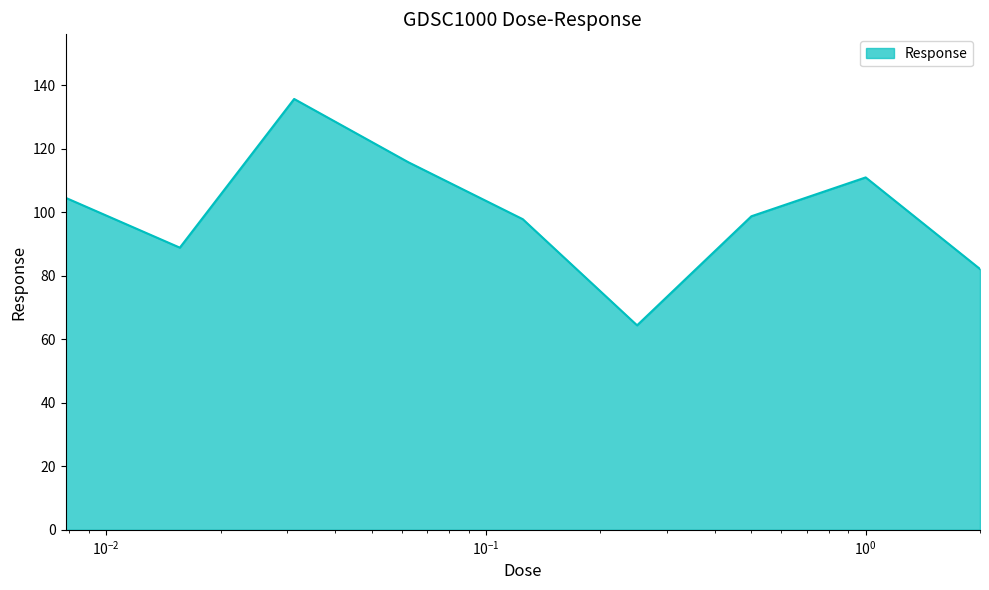

What is the smallest value displayed?

64.4